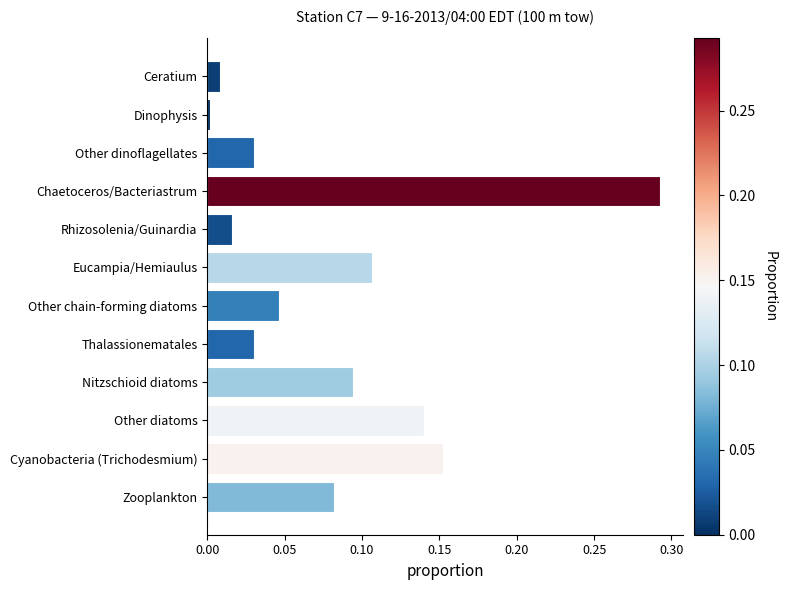

What is the change in value from Other chain-forming diatoms to Cyanobacteria (Trichodesmium)?

+0.1